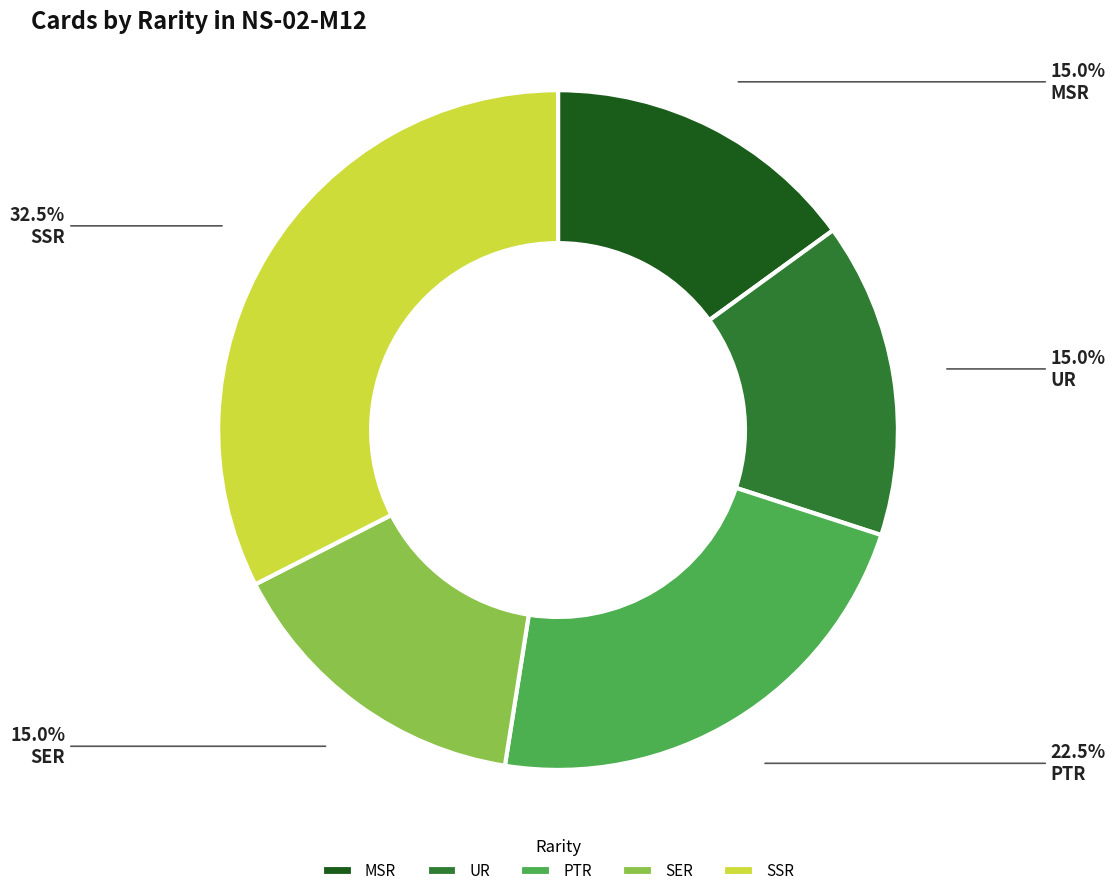

Is the sum of SER and MSR greater than half?

No